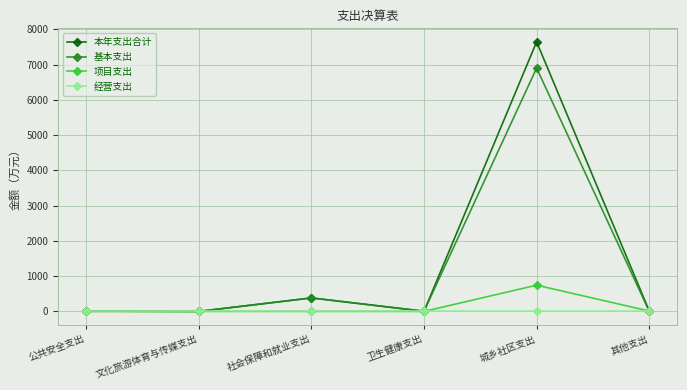

What is the greatest value displayed?

7649.8